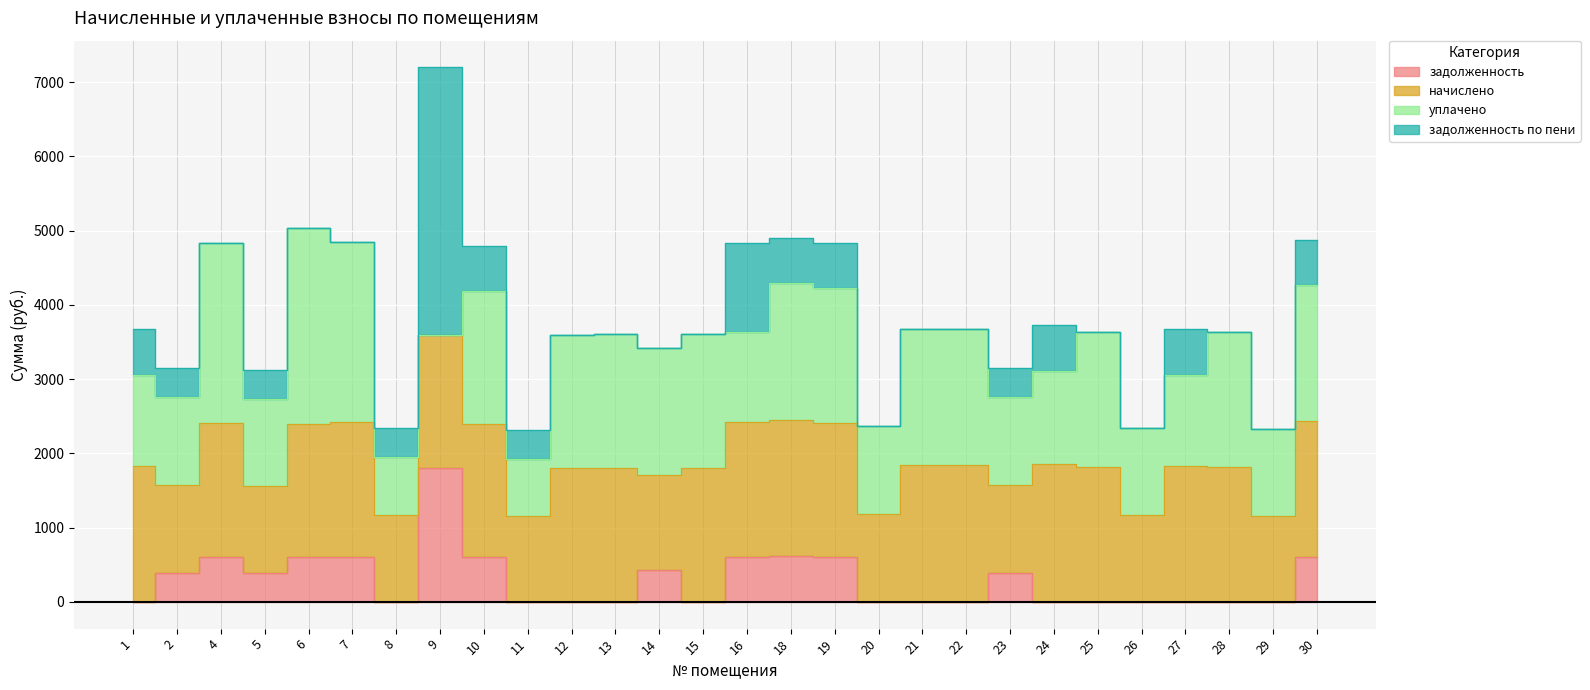

Reading left to right, extract all data points from this chart.

задолженность: 1=0.0	2=393.3	4=603.4	5=389.6	6=598.5	7=605.9	8=0.0	9=1799.2	10=598.5	11=0.0	12=0.0	13=0.0	14=427.7	15=0.0	16=604.7	18=613.3	19=603.4	20=0.0	21=0.0	22=0.0	23=393.3	24=0.0	25=0.0	26=0.0	27=0.0	28=0.0	29=0.0	30=609.6
начислено: 1=1836.1	2=1179.8	4=1810.3	5=1168.8	6=1795.6	7=1817.7	8=1168.8	9=1799.2	10=1795.6	11=1154.0	12=1799.2	13=1802.9	14=1283.1	15=1802.9	16=1814.0	18=1839.8	19=1810.3	20=1183.5	21=1839.8	22=1839.8	23=1179.8	24=1862.0	25=1817.7	26=1172.5	27=1836.1	28=1814.0	29=1161.4	30=1828.7
уплачено: 1=1224.1	2=1179.8	4=2413.8	5=1168.8	6=2636.3	7=2423.6	8=779.2	9=0.0	10=1795.6	11=769.4	12=1799.2	13=1801.9	14=1710.8	15=1802.9	16=1209.3	18=1839.8	19=1810.3	20=1183.5	21=1839.8	22=1839.8	23=1179.8	24=1241.3	25=1817.7	26=1172.5	27=1224.1	28=1814.0	29=1161.4	30=1828.7
задолженность по пени: 1=612.0	2=393.3	4=0.0	5=389.6	6=0.0	7=0.0	8=389.6	9=3598.5	10=598.5	11=384.7	12=0.0	13=0.0	14=0.0	15=0.0	16=1209.3	18=613.3	19=603.4	20=0.0	21=0.0	22=0.0	23=393.3	24=620.6	25=0.0	26=0.0	27=612.0	28=0.0	29=0.0	30=609.6